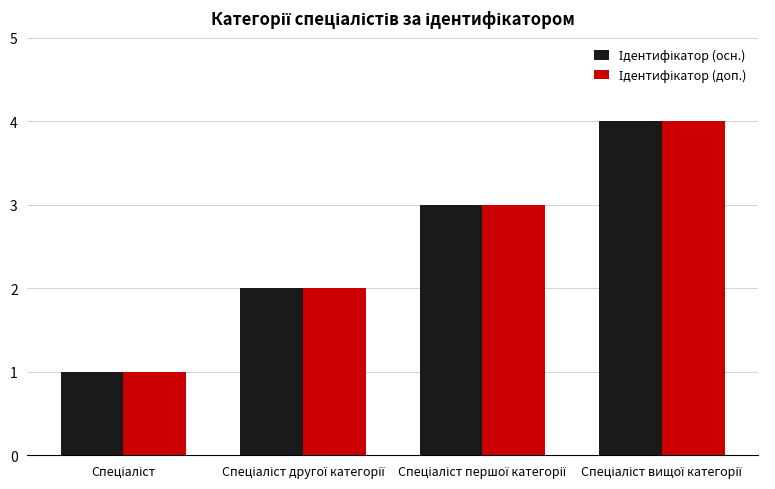

Reading left to right, what are all the values shown in this chart?

Ідентифікатор (осн.): Спеціаліст=1	Спеціаліст другої категорії=2	Спеціаліст першої категорії=3	Спеціаліст вищої категорії=4
Ідентифікатор (доп.): Спеціаліст=1	Спеціаліст другої категорії=2	Спеціаліст першої категорії=3	Спеціаліст вищої категорії=4